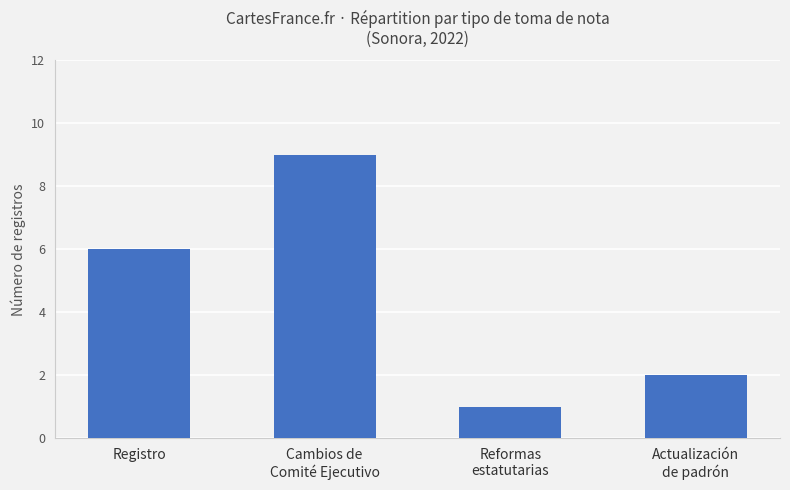

How many data points are less than 6?

2